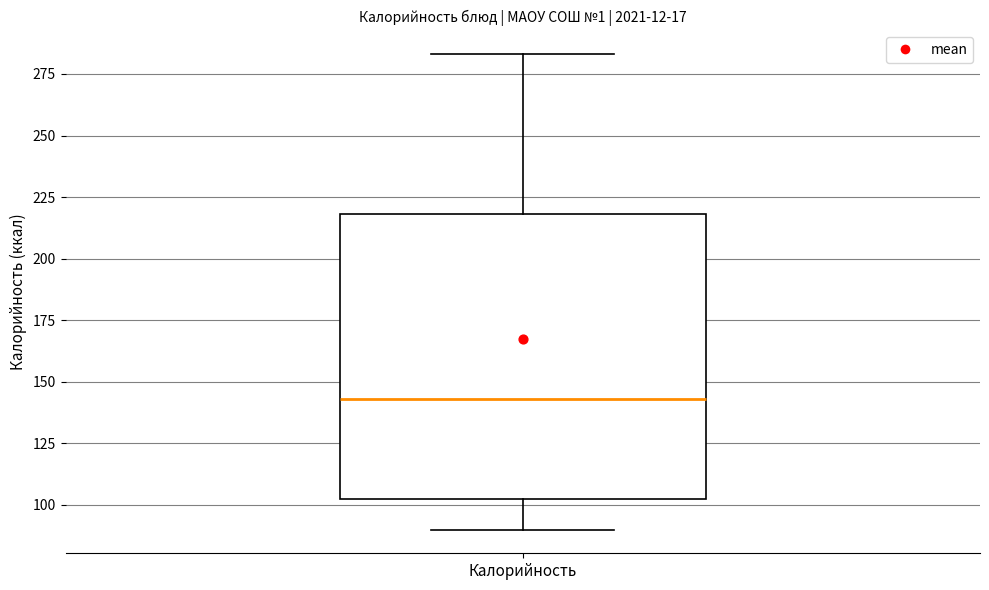

Transcribe this box plot: give where the median line is, the range the box spans, and where the two whiskers end, as read against the y-axis. The values are not printed on the chart, so give them approximately, as read against the axis.

median 145, box 100 to 220, whiskers 90 to 285